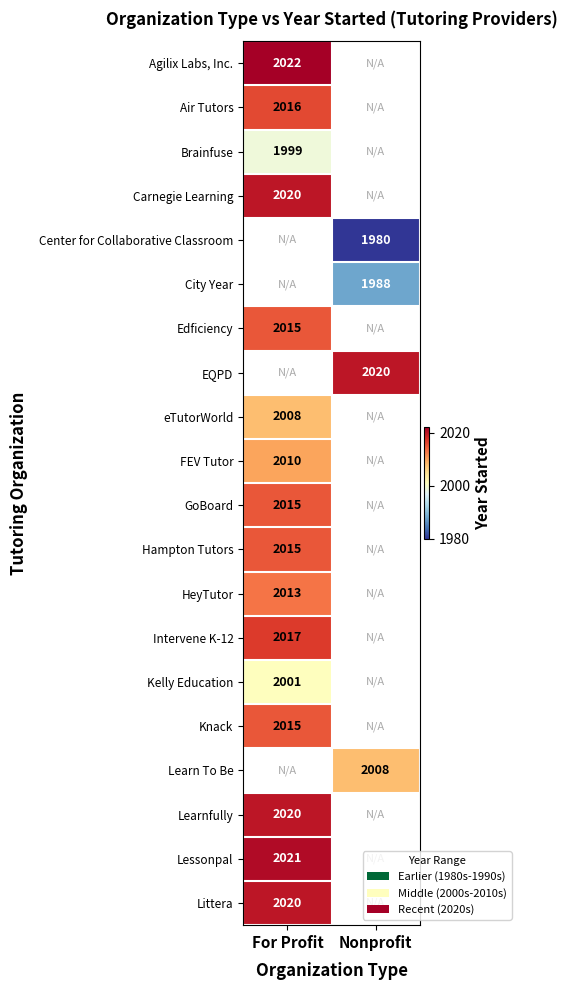

Is it true that Kelly Education equals 2001 at For Profit?

True